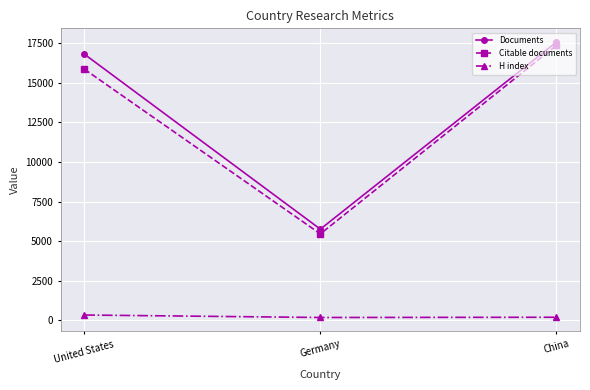

What is the sum of all Citable documents values?

38701